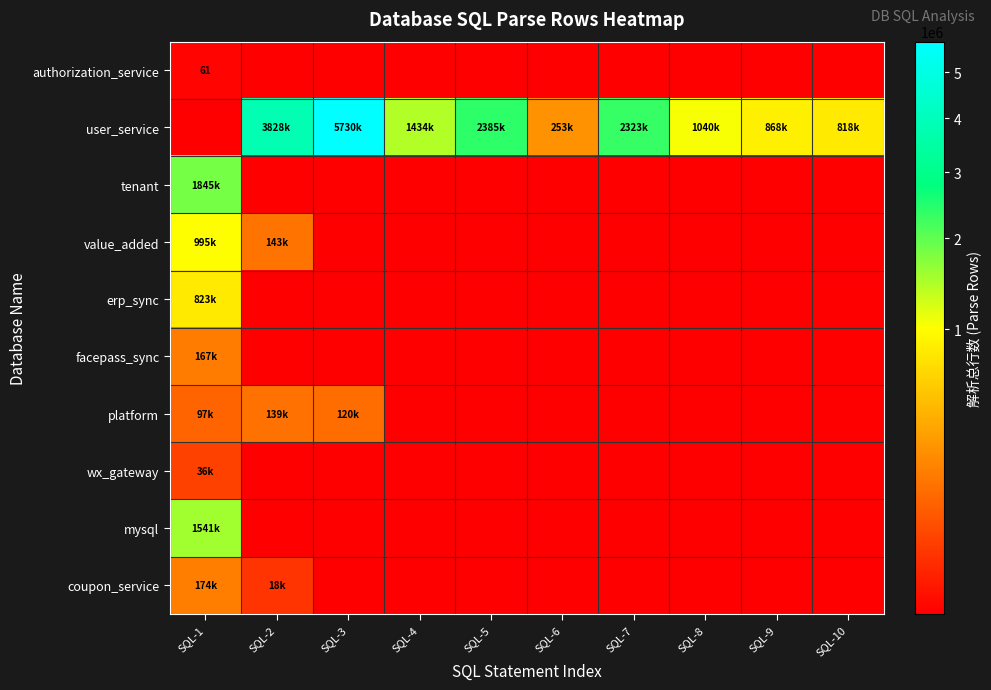

At which category does the chart reach its peak across all series?

SQL-3